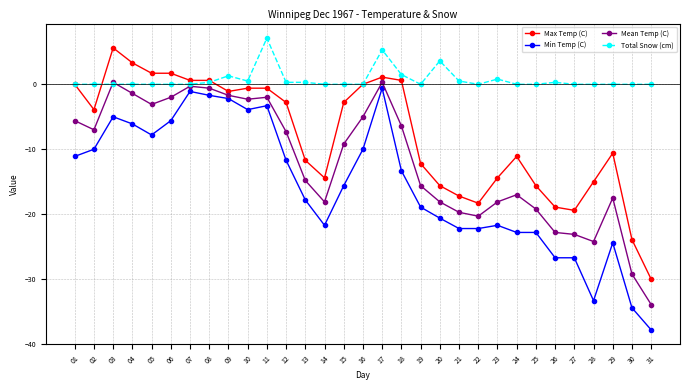

What is the difference between the maximum and second lowest values in the Total Snow (cm) series?

7.1